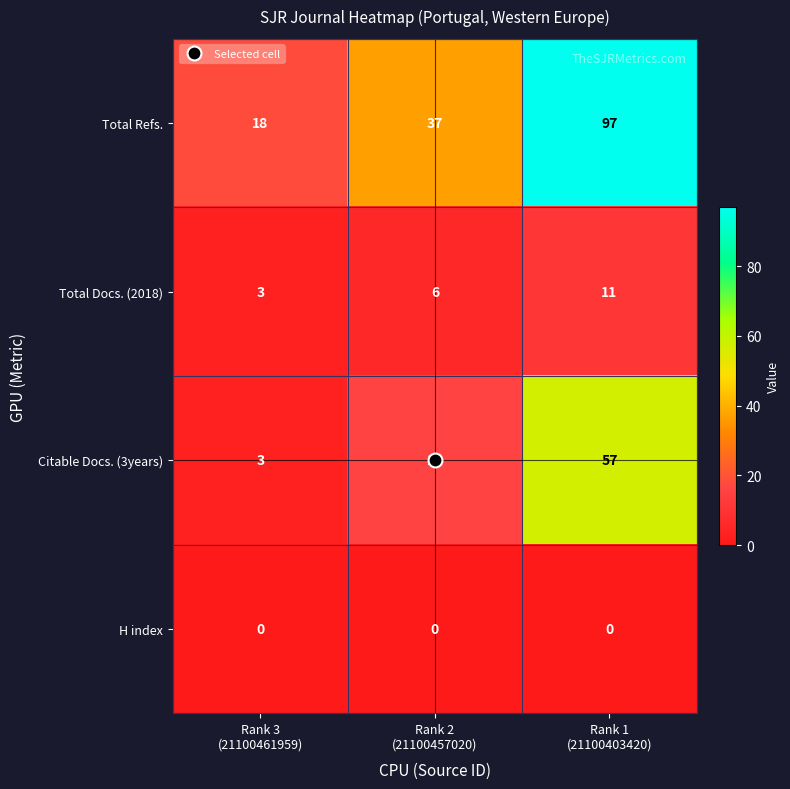

List the series in order of their peak value, highest first.

Total Refs., Citable Docs. (3years), Total Docs. (2018), H index